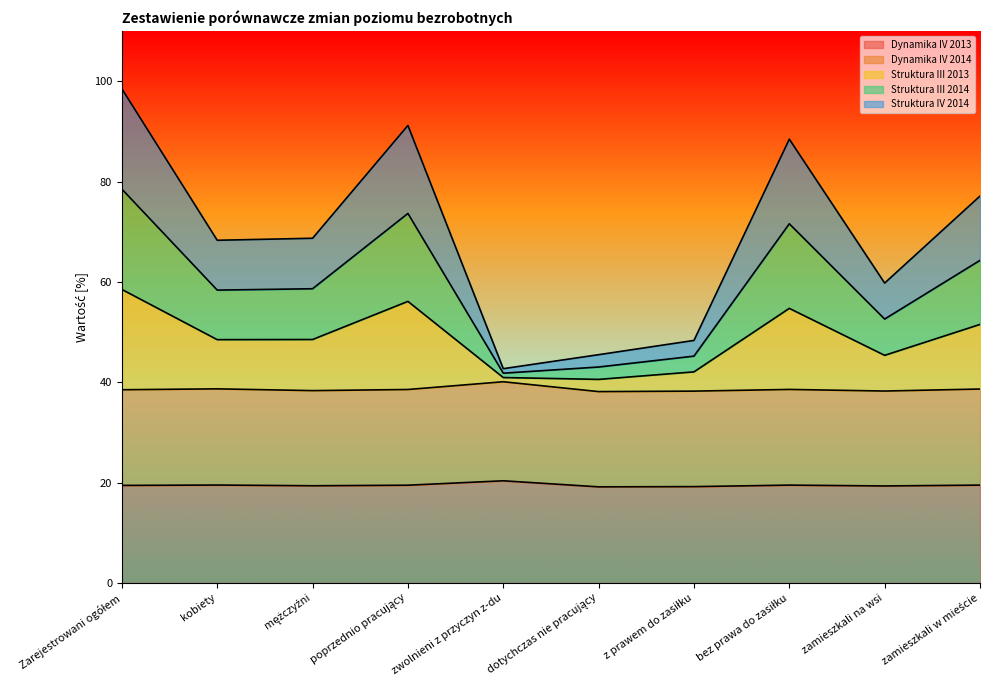

What are all the series names shown in the legend?

Dynamika IV 2013, Dynamika IV 2014, Struktura III 2013, Struktura III 2014, Struktura IV 2014